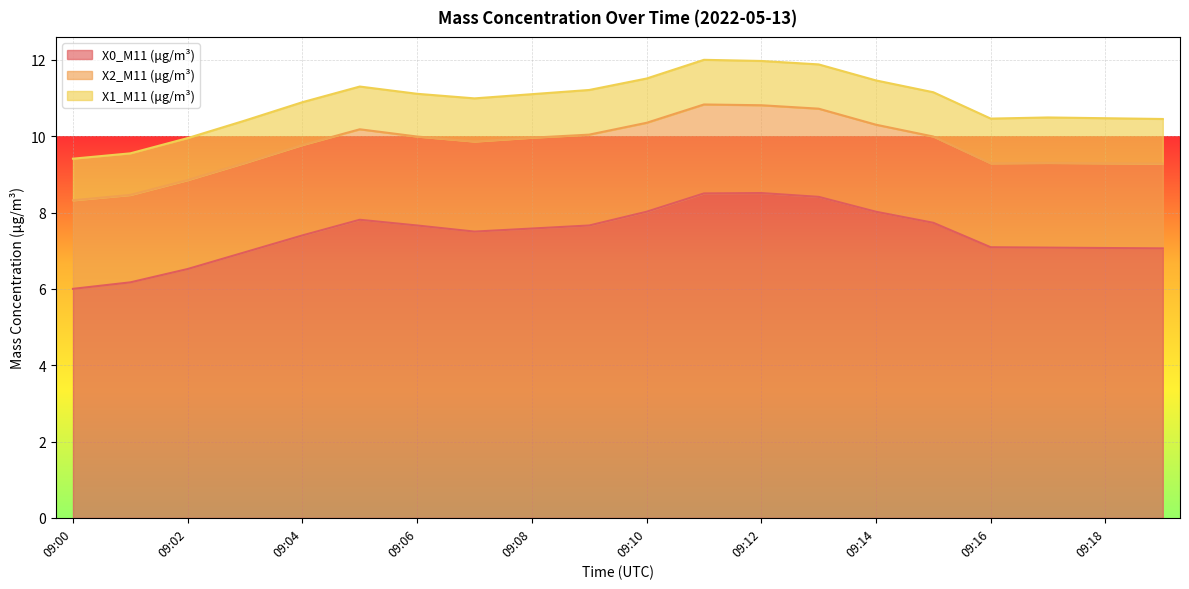

True or false: X1_M11 (μg/m³) and X0_M11 (μg/m³) cross at least once.

False